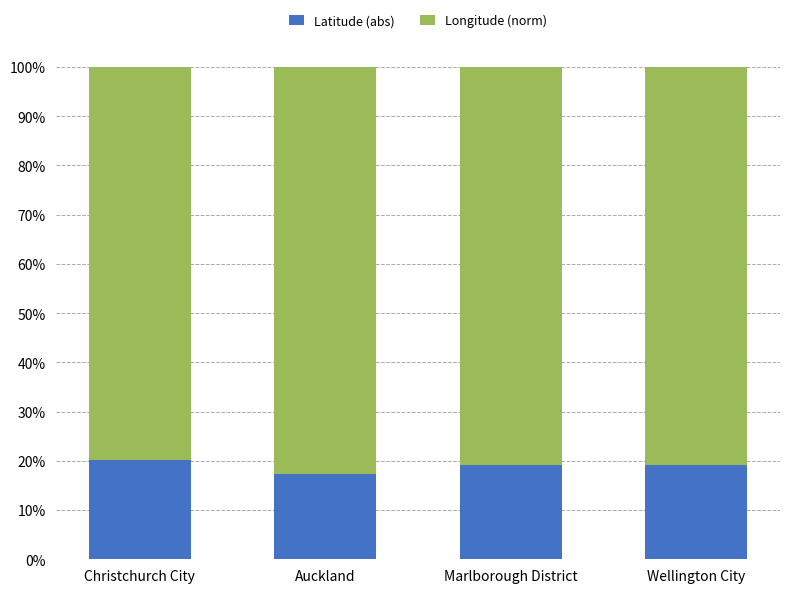

What value does the Latitude (abs) series have at Auckland?

17.2